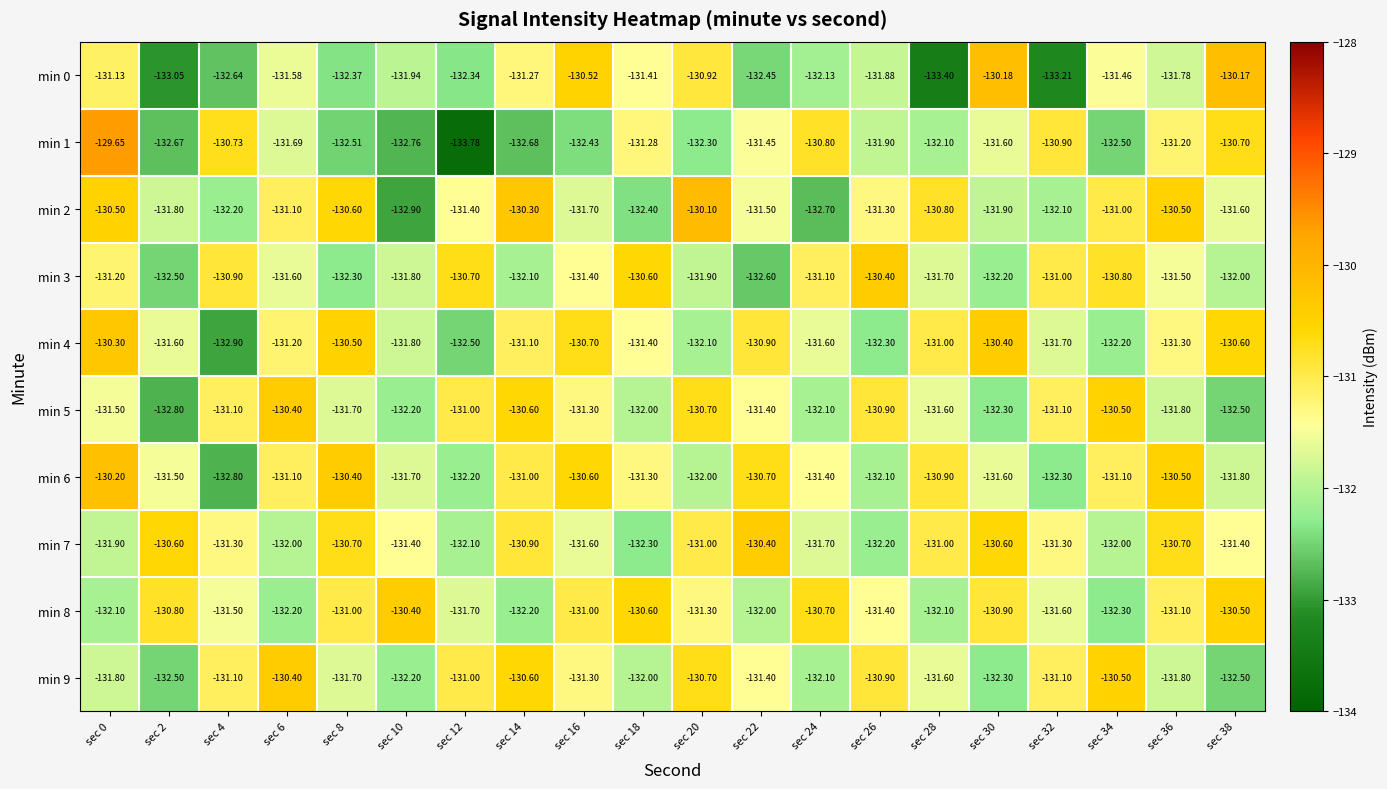

Is the value of min 4 at sec 22 greater than the value of min 0 at sec 0?

Yes